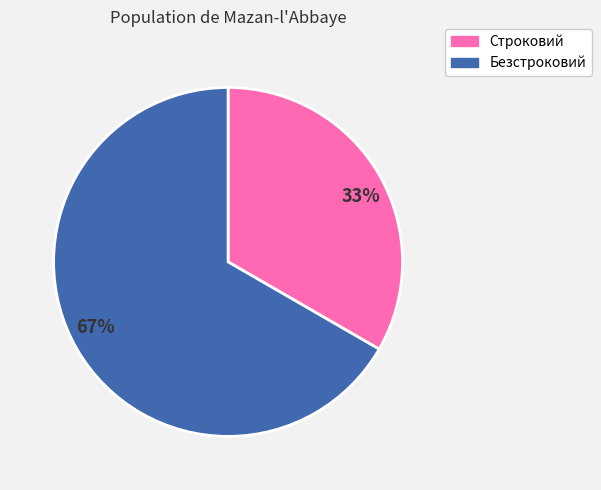

How many segments does this pie chart have?

2